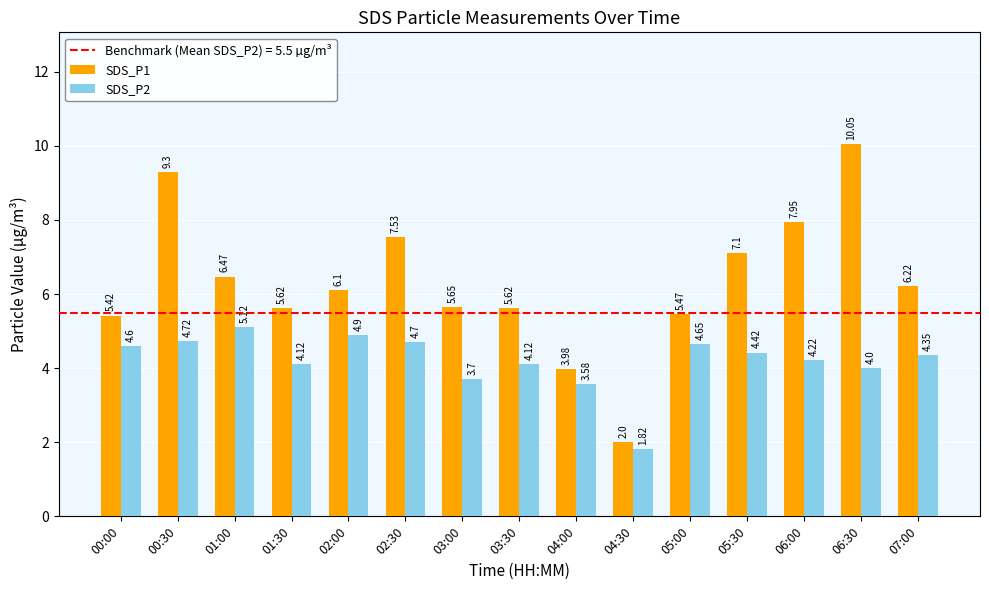

What is the difference between the SDS_P1 values at 04:00 and 06:00?

4.0